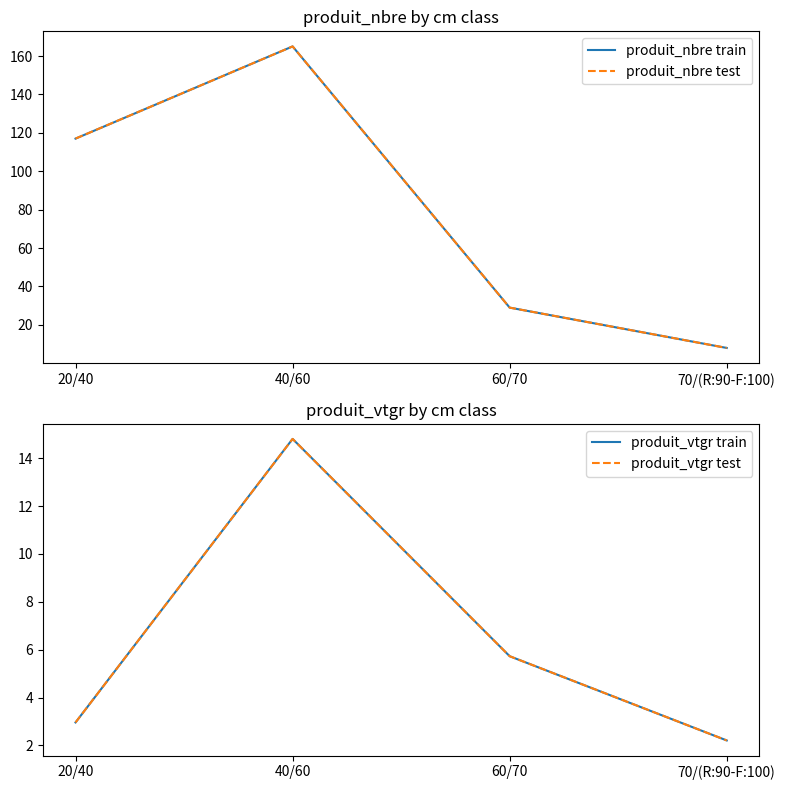

What are all the series names shown in the legend?

produit_nbre train, produit_nbre test, produit_vtgr train, produit_vtgr test